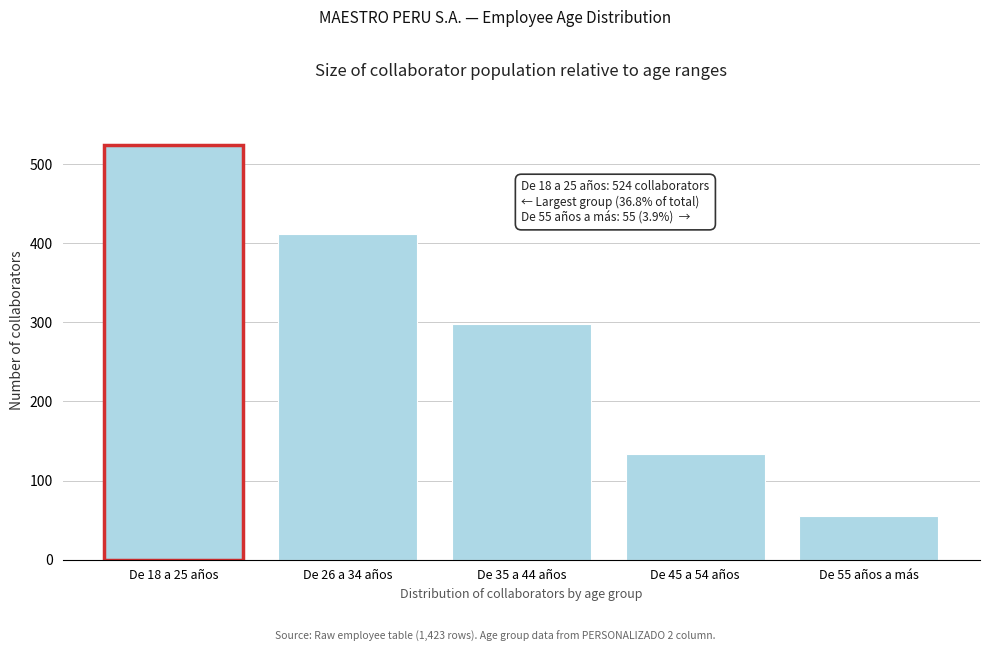

Reading left to right, what are all the values shown in this chart?

De 18 a 25 años=524	De 26 a 34 años=412	De 35 a 44 años=298	De 45 a 54 años=134	De 55 años a más=55